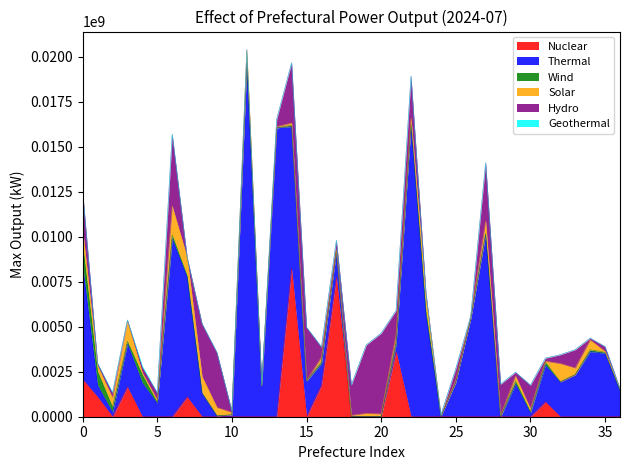

What is the value of the Solar point at the 35th from the left?

540135.0